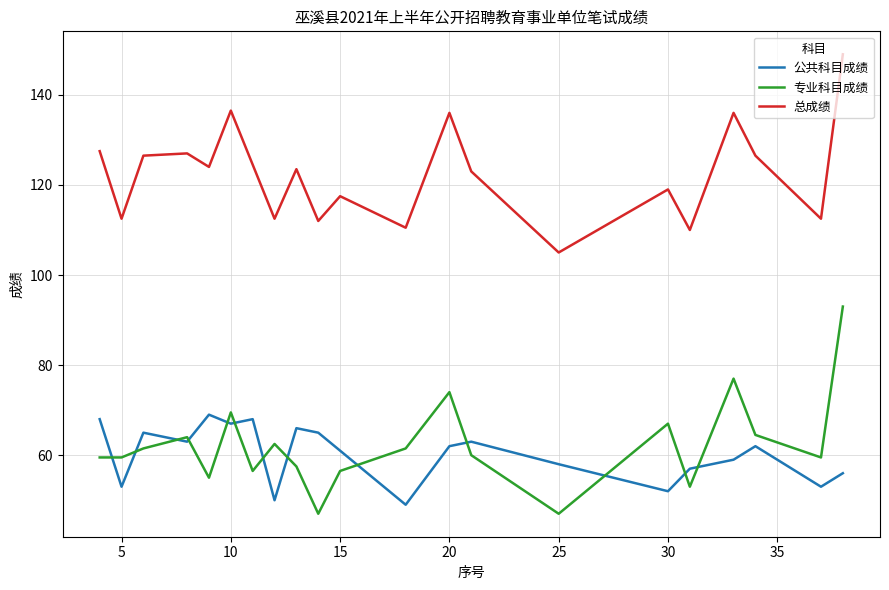

Rank the series by their maximum value, from lowest to highest.

公共科目成绩, 专业科目成绩, 总成绩